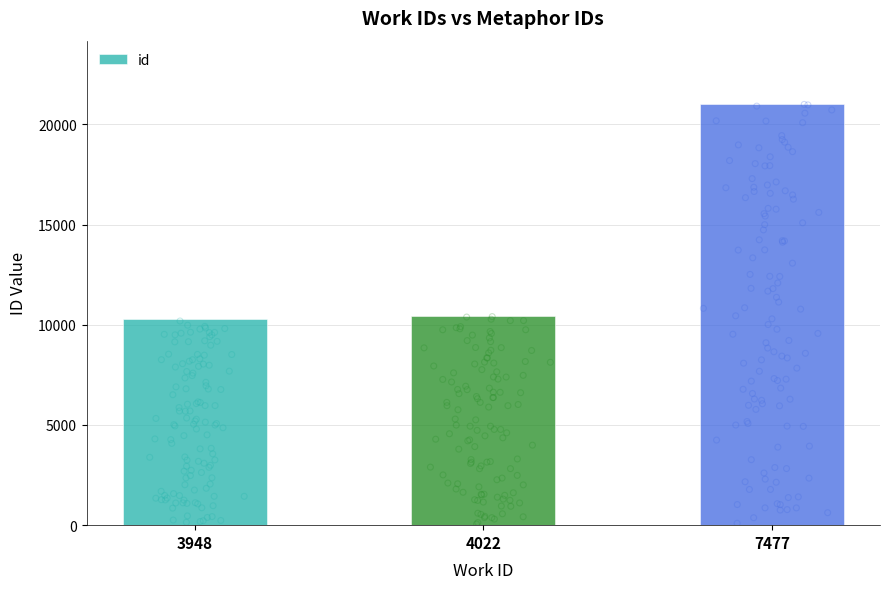

What is the change in value from 3948 to 4022?

+149